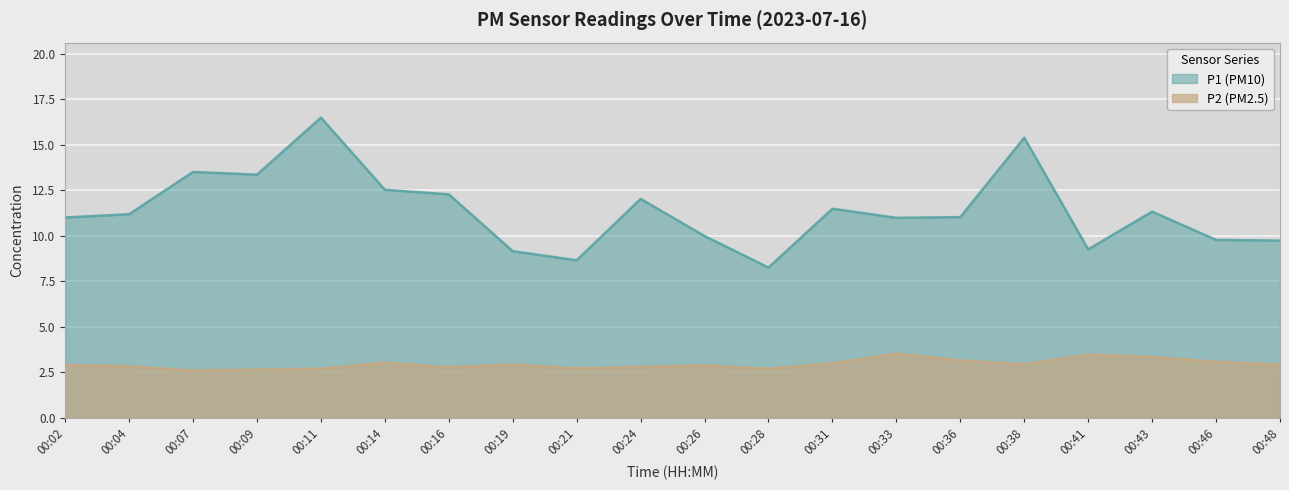

In P1, how many points are lower than both neighbors (excluding endpoints)?

5